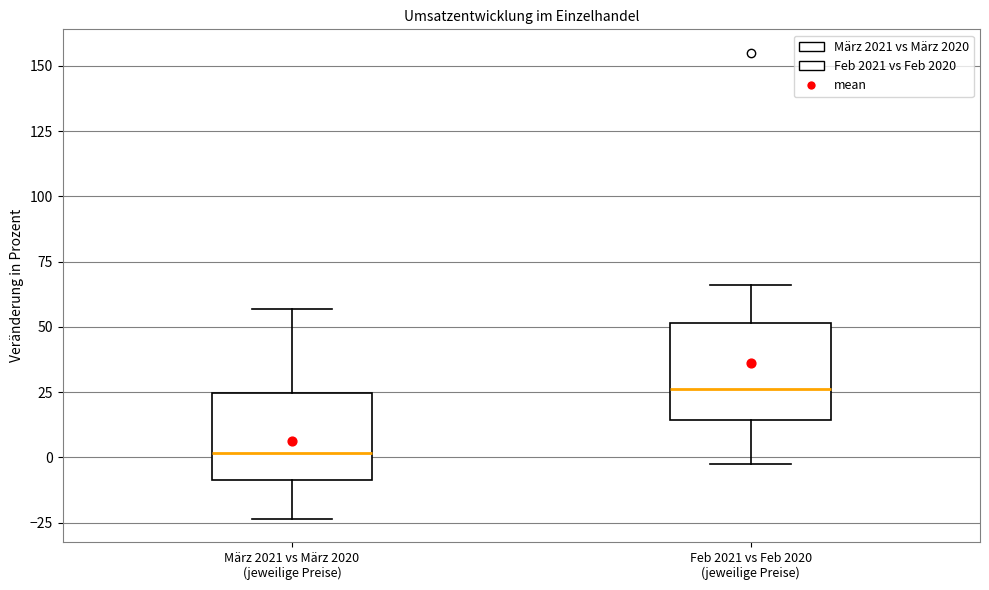

Reading left to right, read every box against the y-axis: the position of its median line, the range the box covers, and the ends of its whiskers. The values are not printed on the chart, so give them approximately, as read against the axis.

März 2021 vs März 2020 (jeweilige Preise): median 0, box -10 to 25, whiskers -25 to 55
Feb 2021 vs Feb 2020 (jeweilige Preise): median 25, box 15 to 50, whiskers 0 to 65